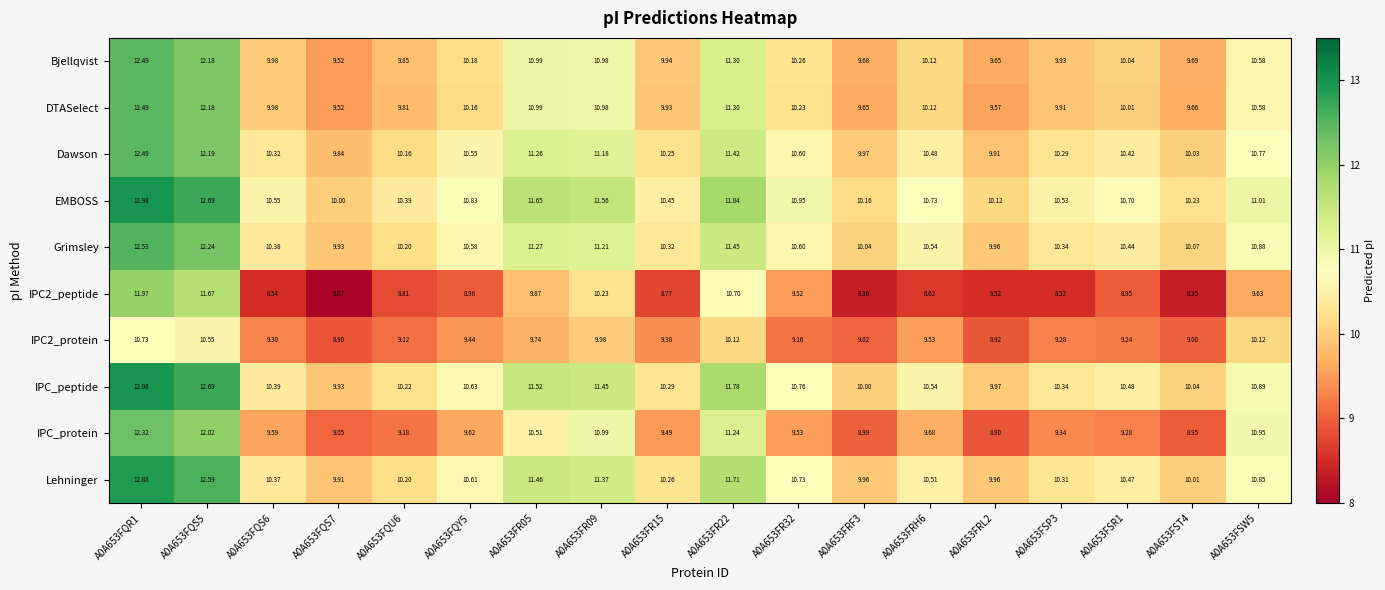

At which category is the sum across all series the highest?

A0A653FQR1